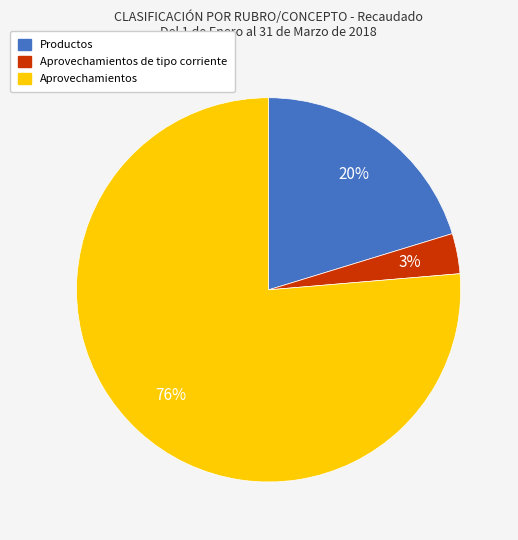

To the nearest percent, what is the average slice percentage?

33%